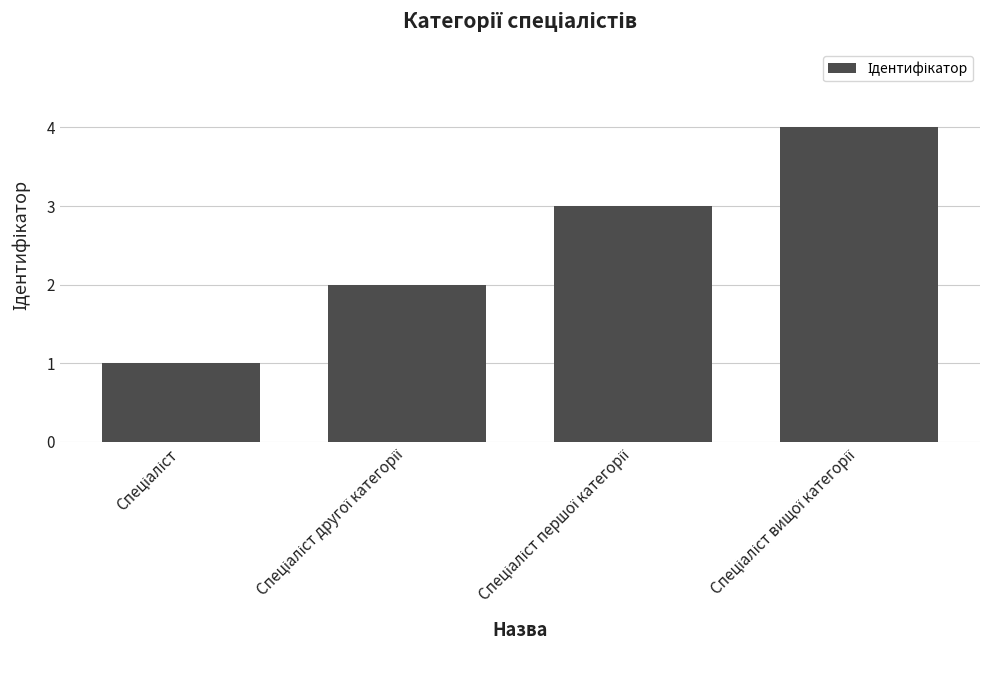

How many data points are less than 3?

2